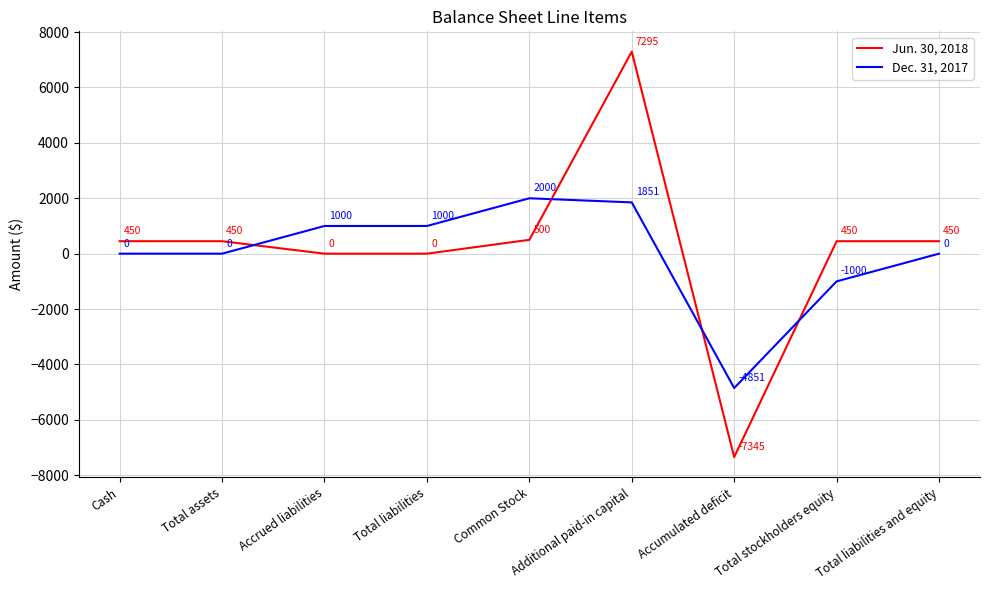

Between Total assets and Common Stock, which series saw the biggest shift?

Dec. 31, 2017